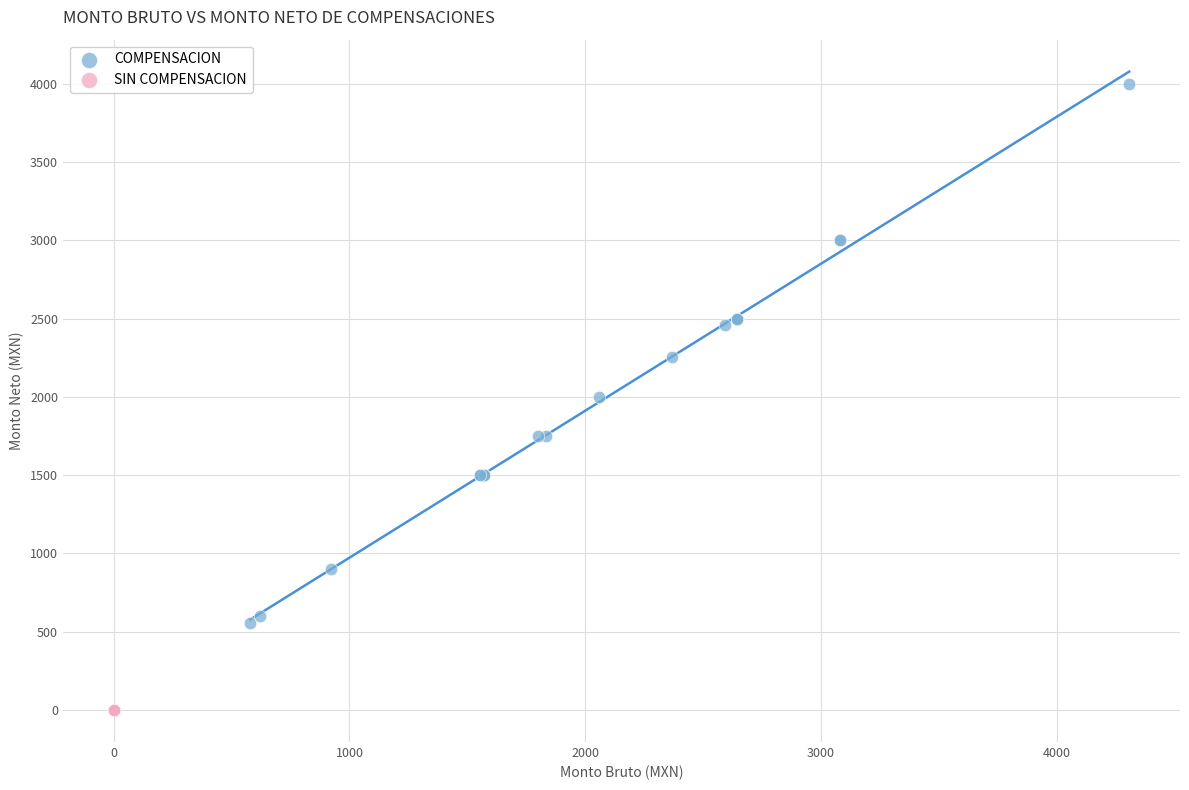

Which series reaches the minimum Y coordinate?

SIN COMPENSACION